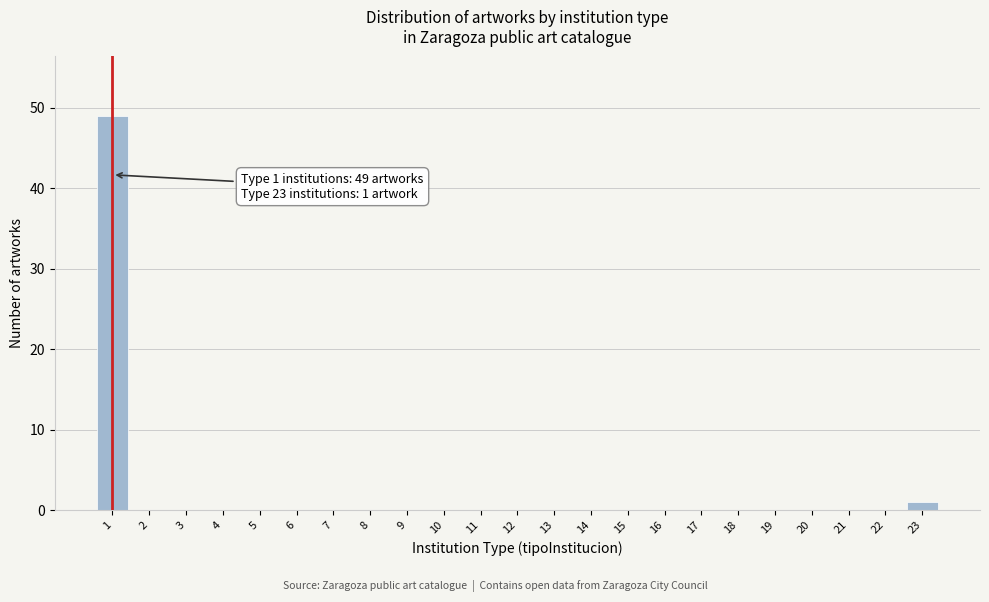

Reading left to right, transcribe all the data shown in this chart.

1=49	2=0	3=0	4=0	5=0	6=0	7=0	8=0	9=0	10=0	11=0	12=0	13=0	14=0	15=0	16=0	17=0	18=0	19=0	20=0	21=0	22=0	23=1